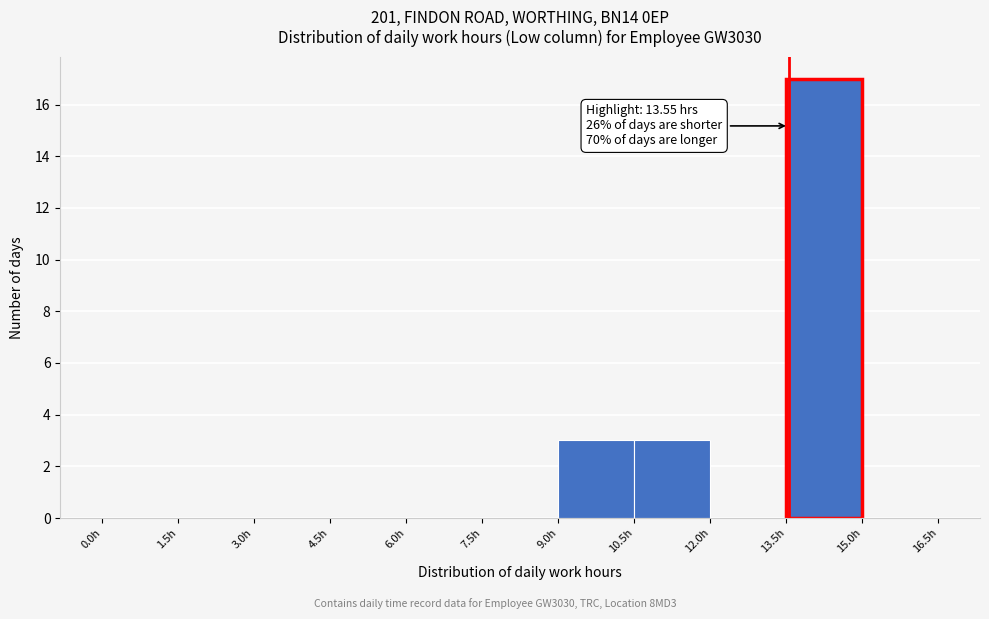

Over which range of the x-axis is the bar tallest?

13.5 to 15.0